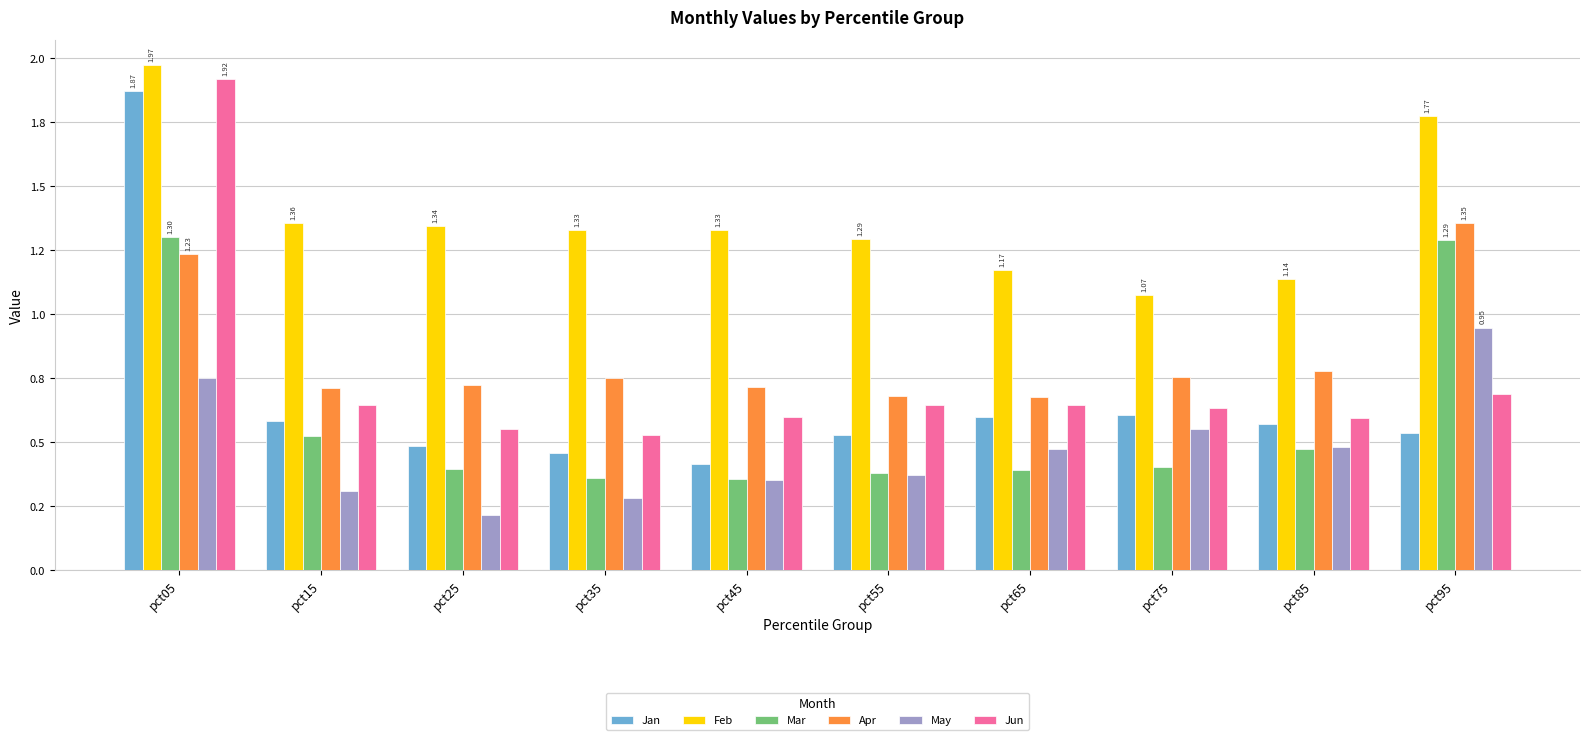

What are all the series names shown in the legend?

Jan, Feb, Mar, Apr, May, Jun